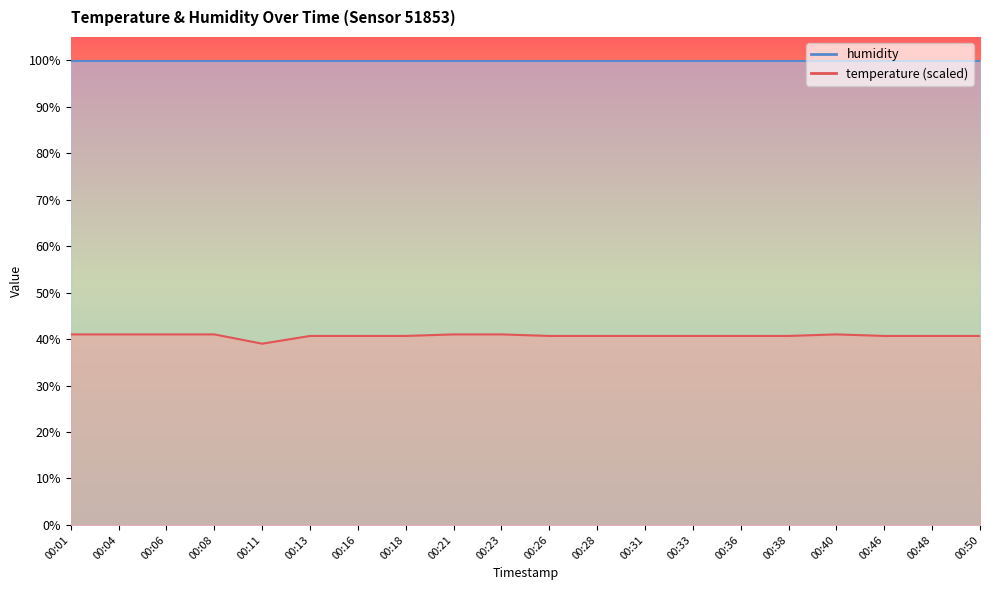

What is the value of the 12th point from the left?

40.7